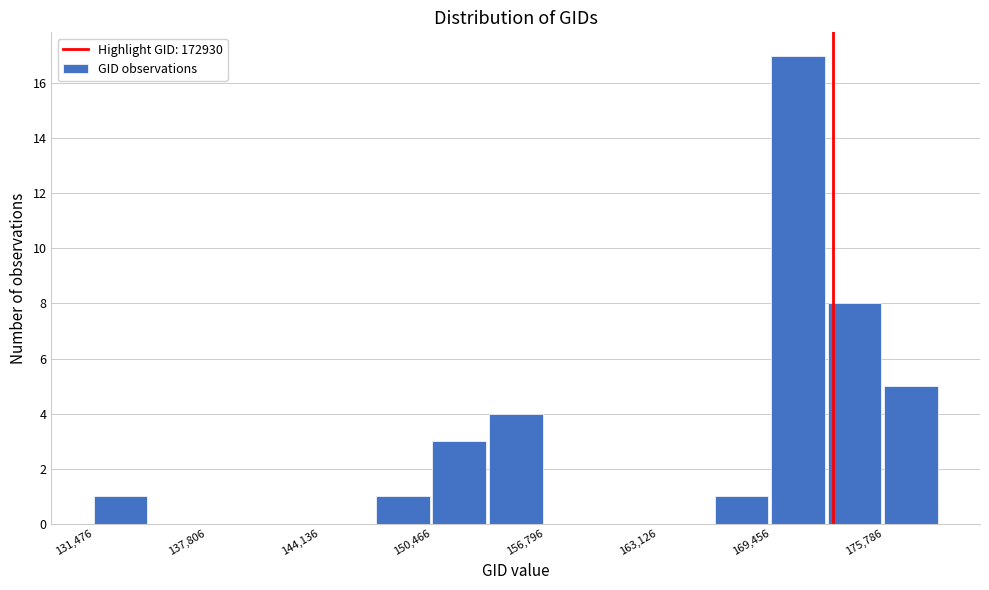

Around what value on the x-axis is the tallest bar? Give the approximate position of its centre, as read against the axis.

171000